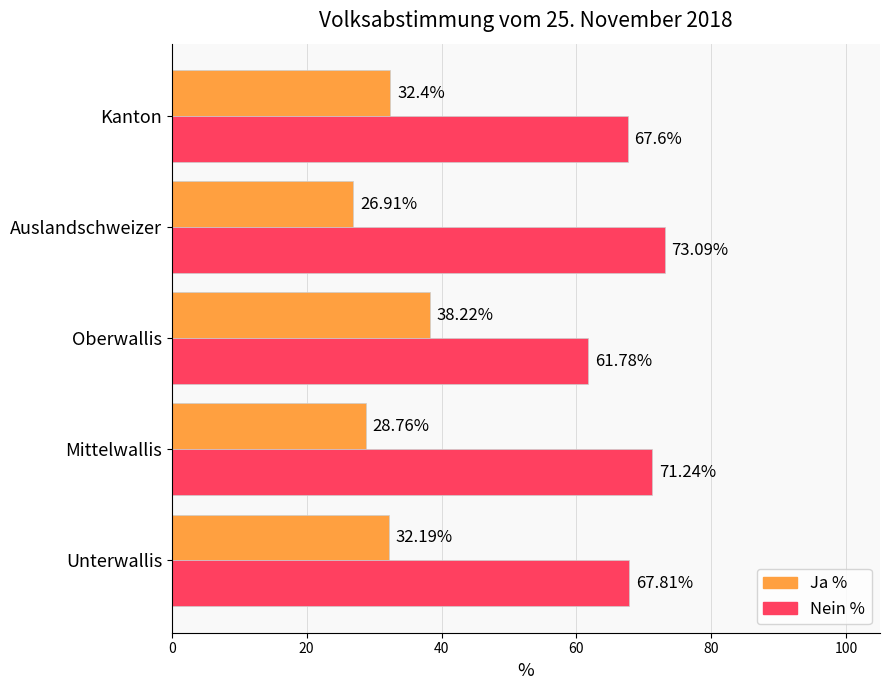

How many data points in Nein % are less than 67?

1